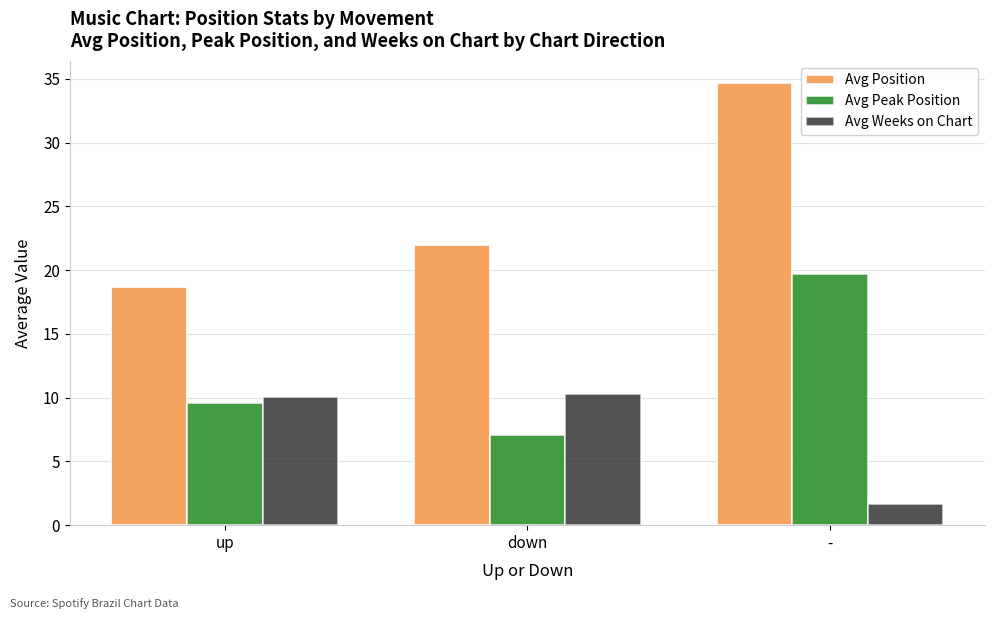

How many bars are there in total?

9